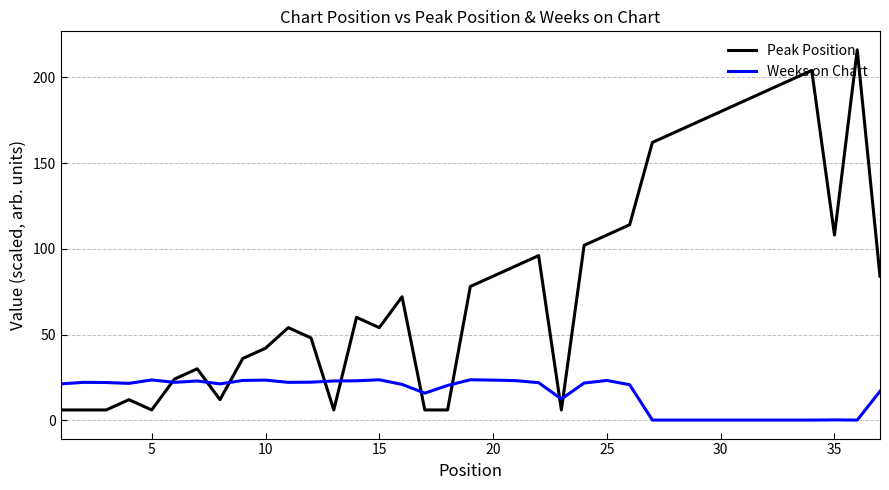

Which series has the largest total across all categories?

Peak Position